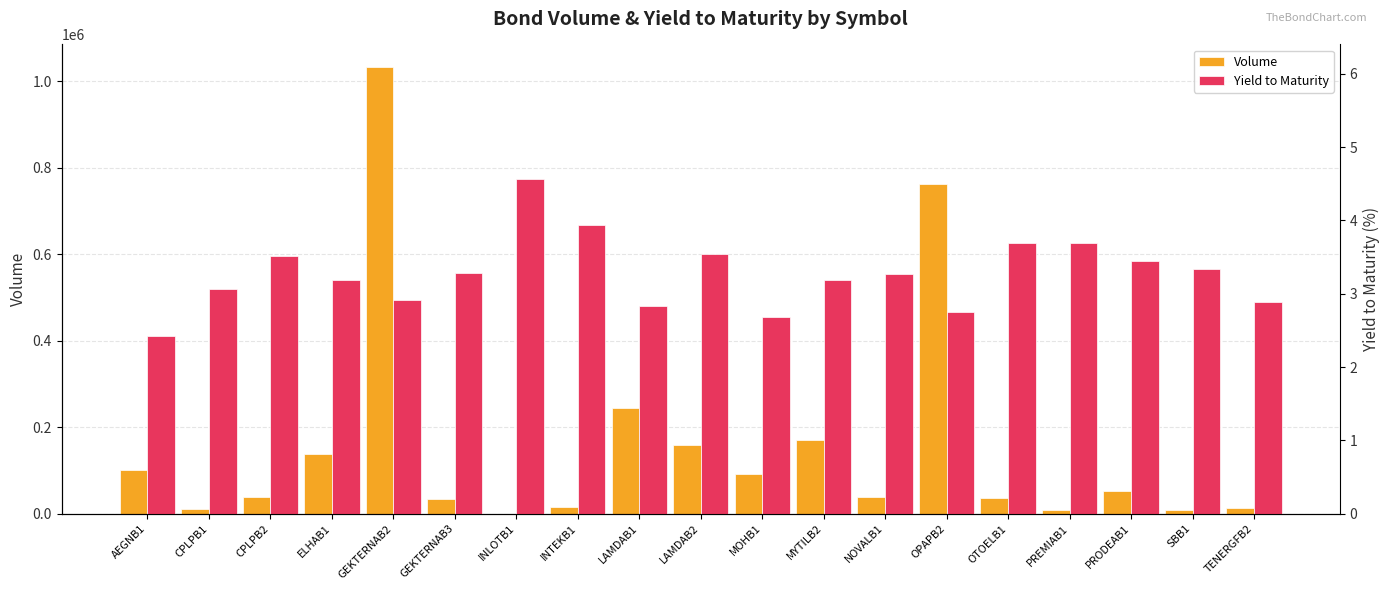

Which series has the largest range (max minus min)?

Volume